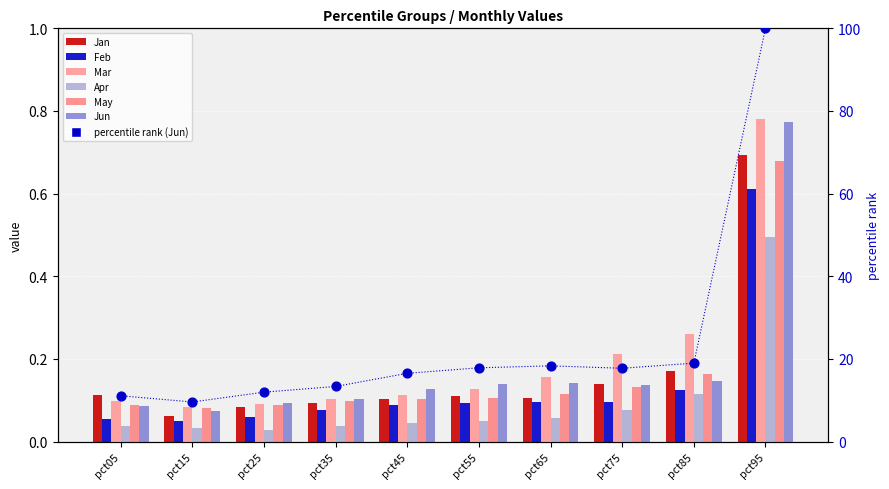

Which series contains the lowest Y value?

Apr